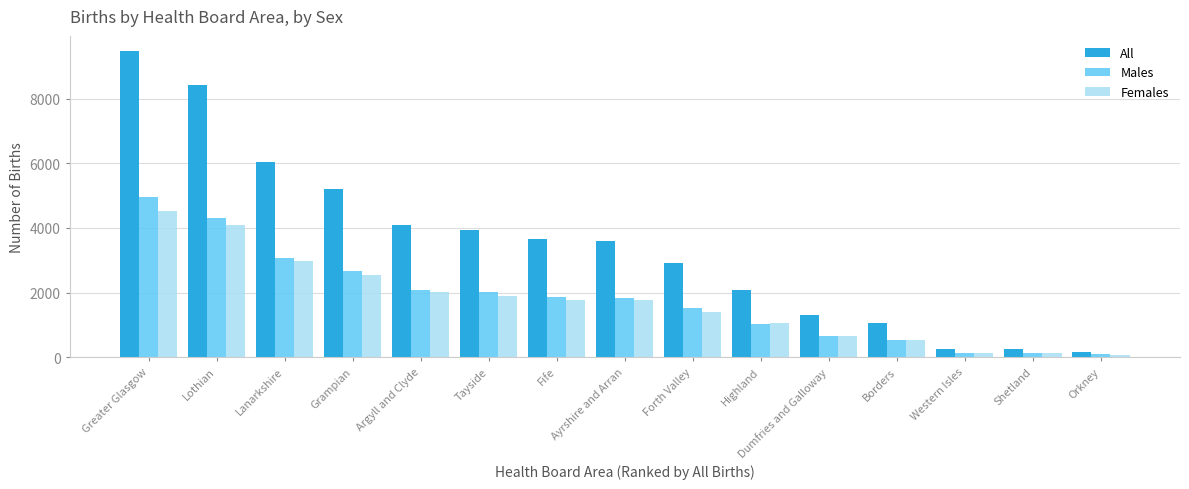

What is the difference between the second highest and second lowest values in the Males series?

4196